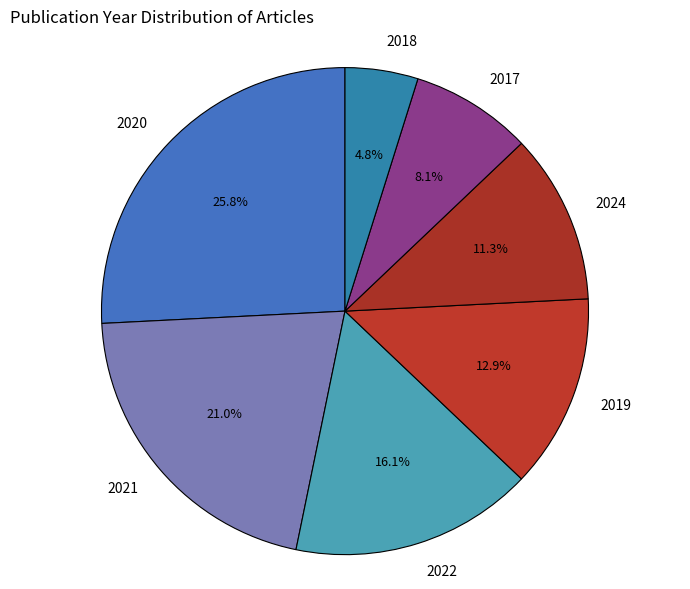

True or false: 2021 accounts for 21% of the total.

True